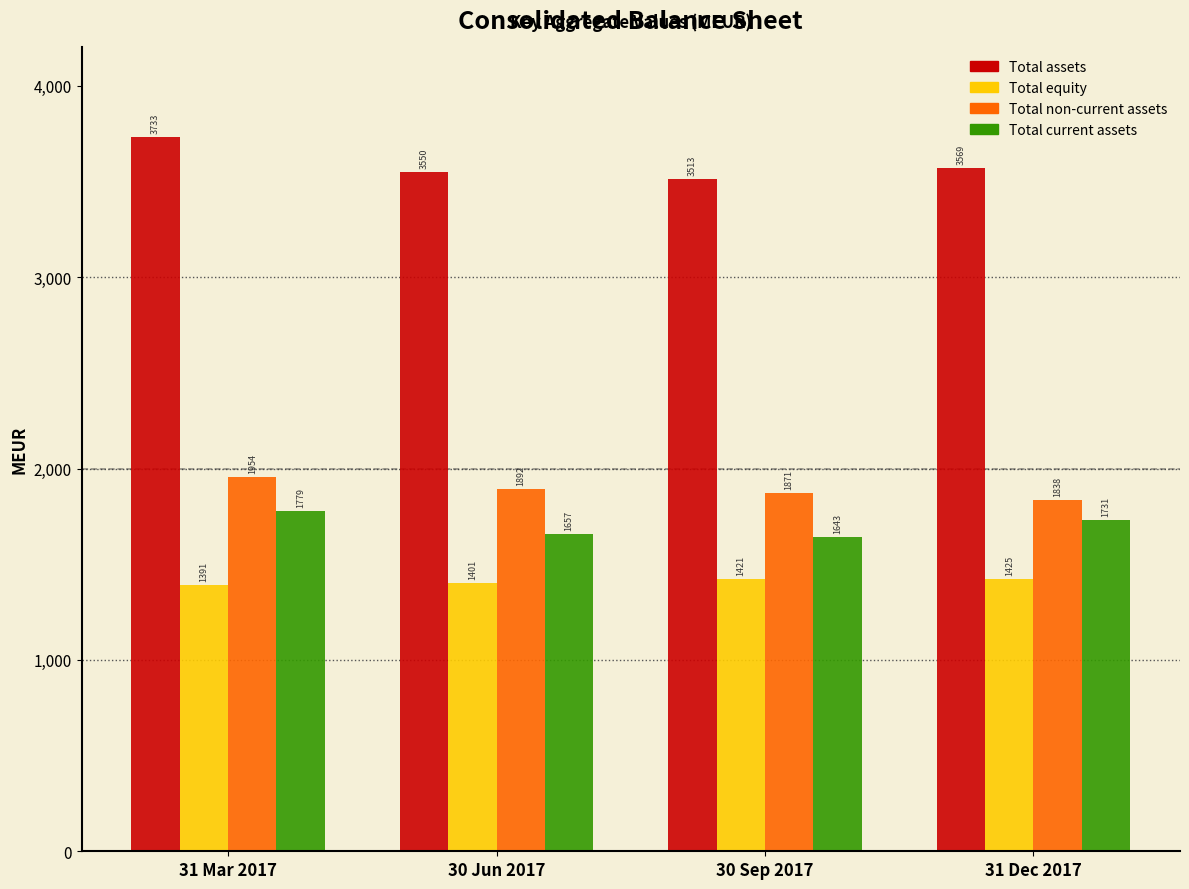

Which category has the highest value in the Total equity series?

31 Dec 2017